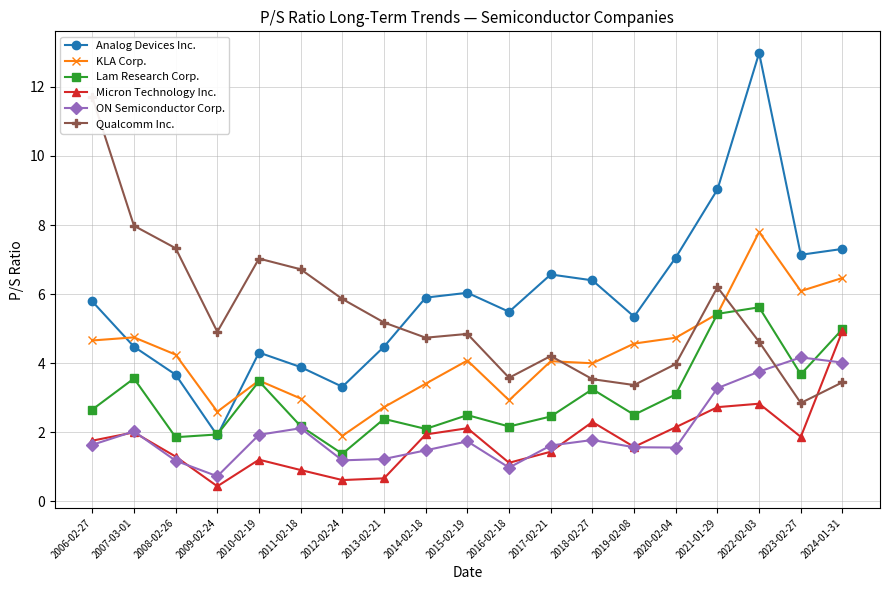

True or false: Analog Devices Inc. has a value of 4.5 at 2013-02-21.

True